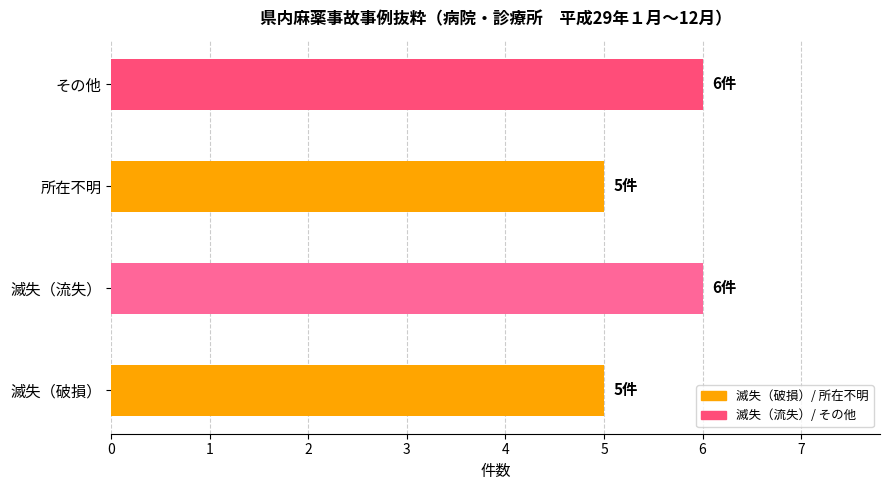

The chart shows a value of 2 at 所在不明. True or false?

False